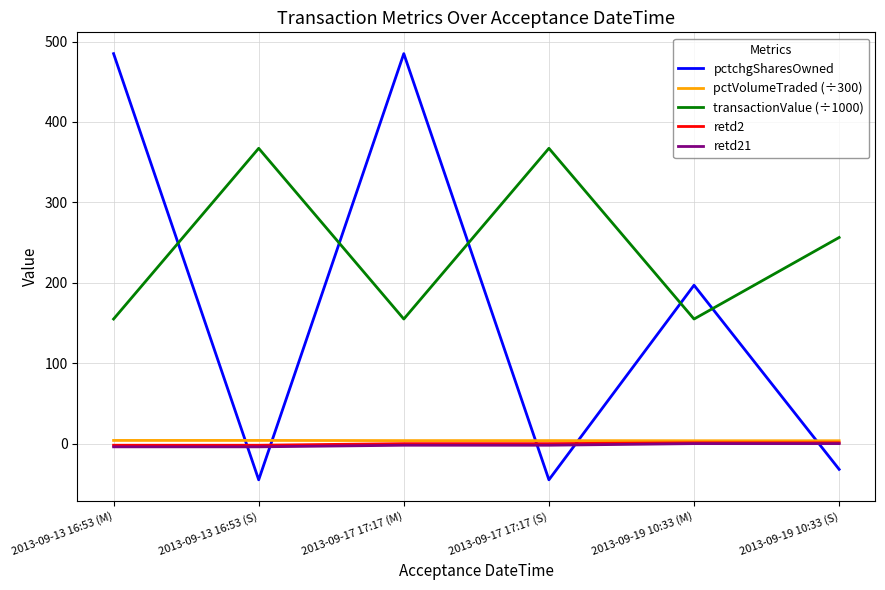

What is the maximum value shown in the chart?

485.0